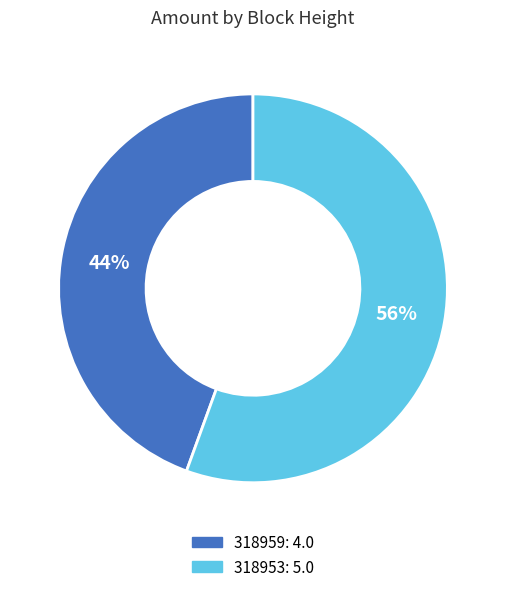

Which category has the biggest portion of the pie?

318953